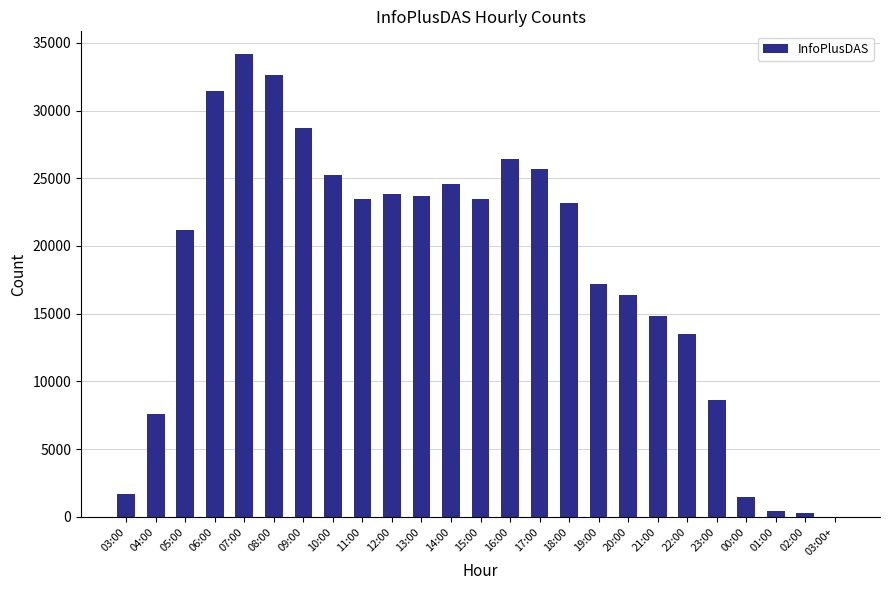

What is the sum of all values?

449600